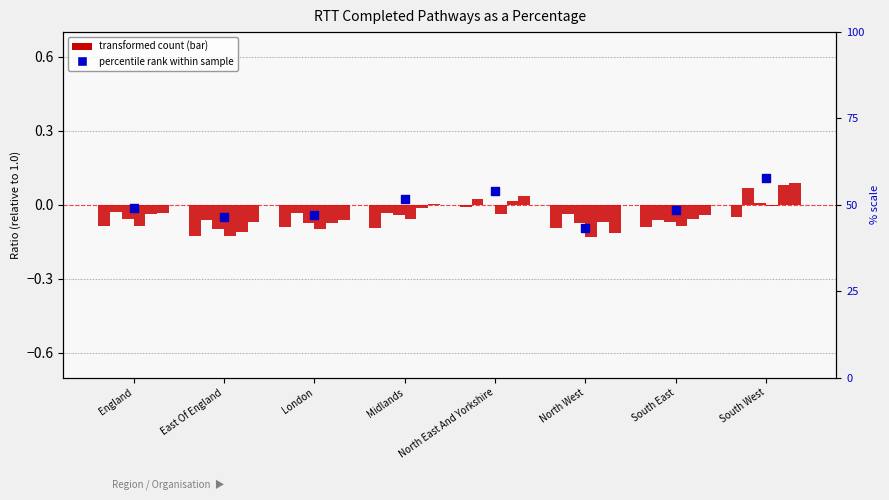

What is the change in value from Midlands to South West?

+0.1